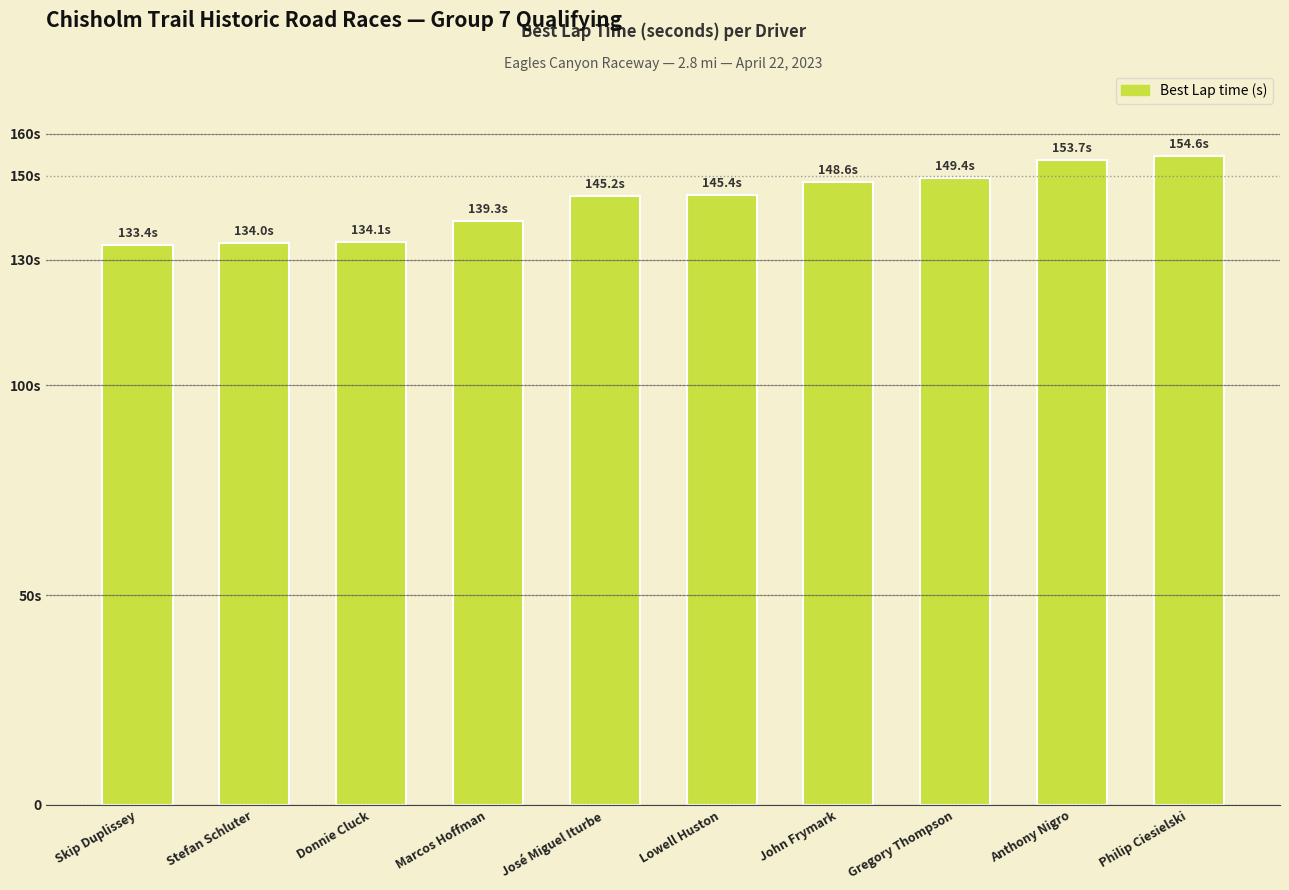

Does the chart contain any negative values?

No